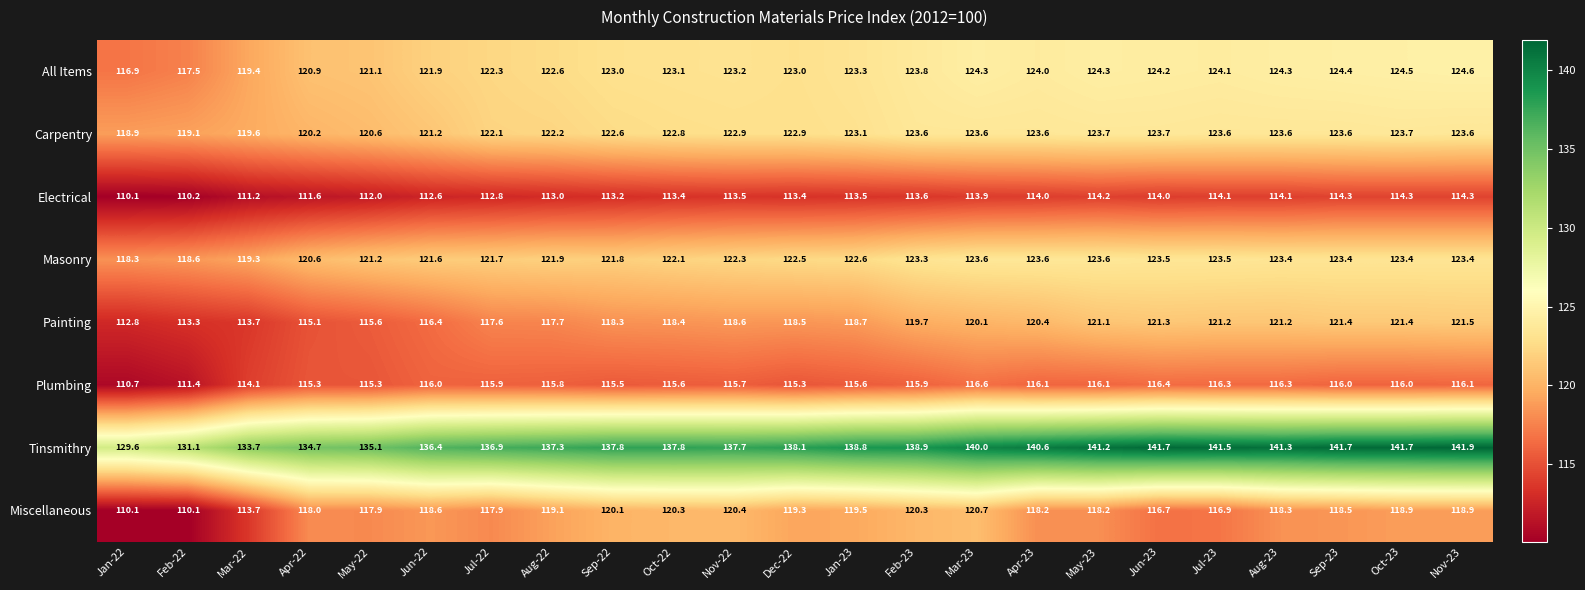

What is the difference between the highest and lowest values at Oct-23?

27.4